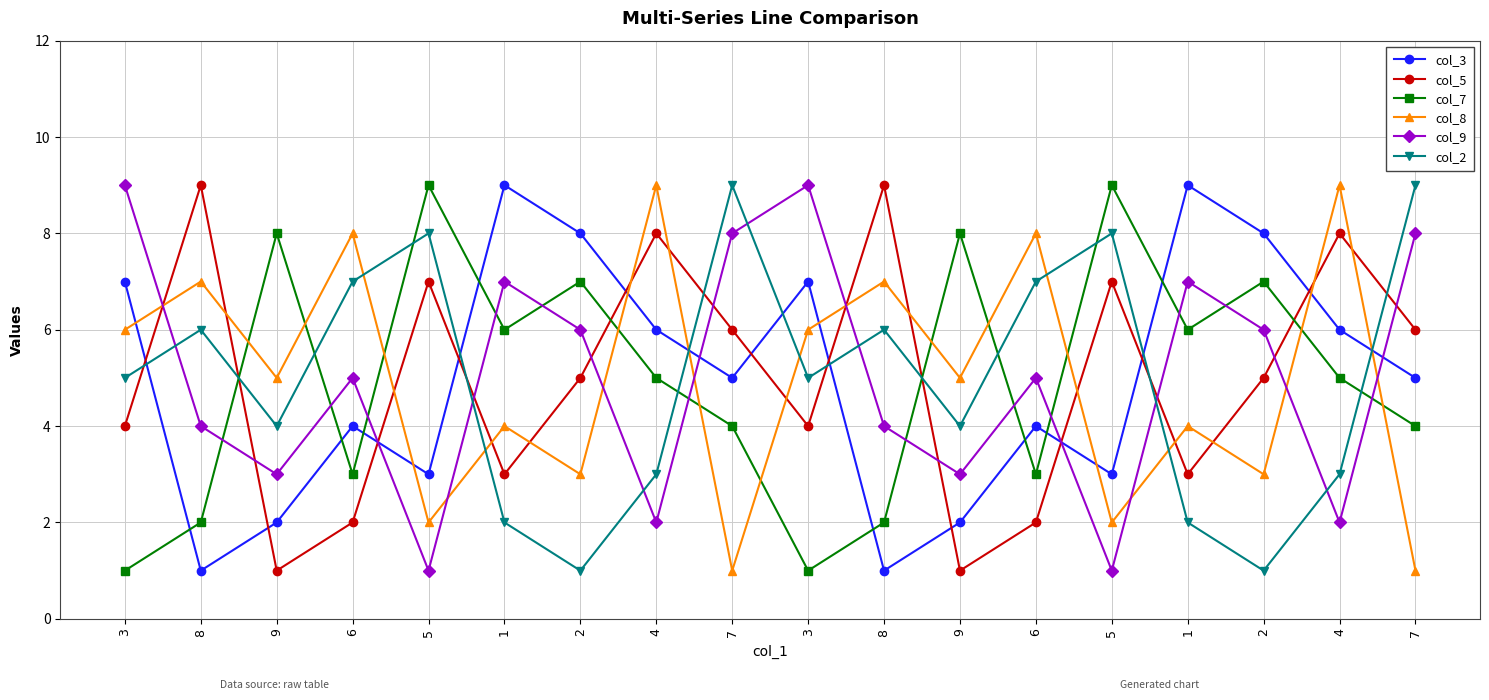

How many distinct data groups are displayed?

6